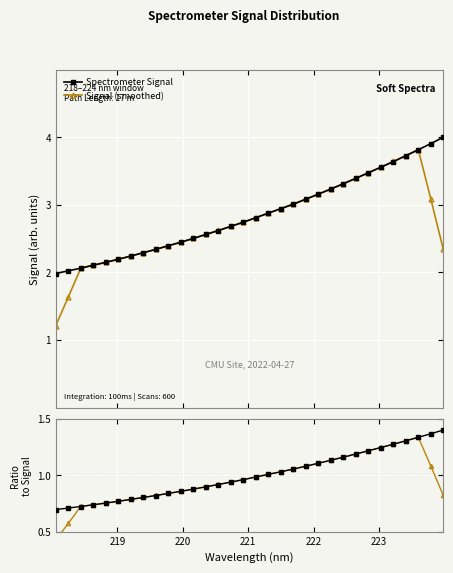

Count the number of categories in the chart.

32